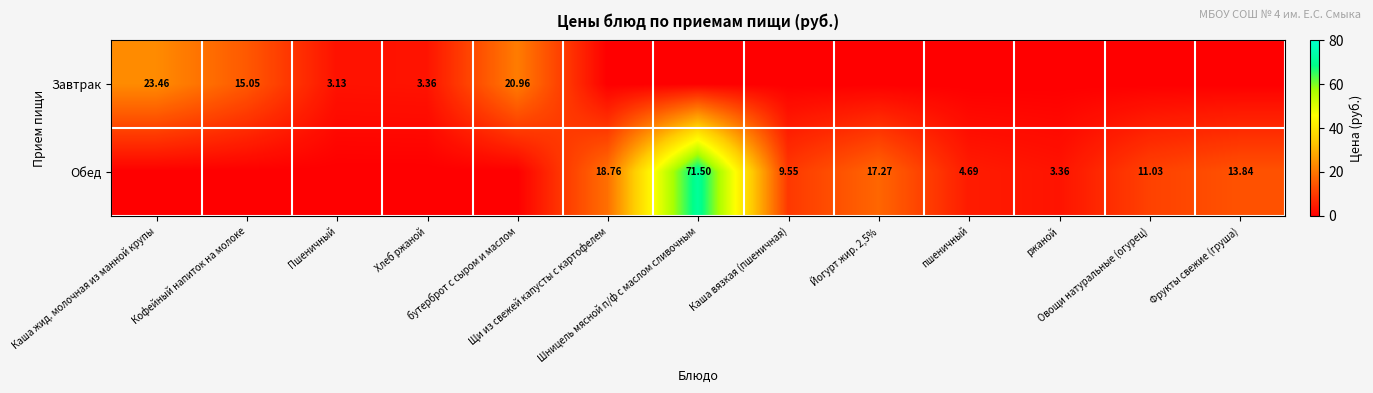

Which series changed the most between Кофейный напиток на молоке and Йогурт жир. 2,5%?

Обед